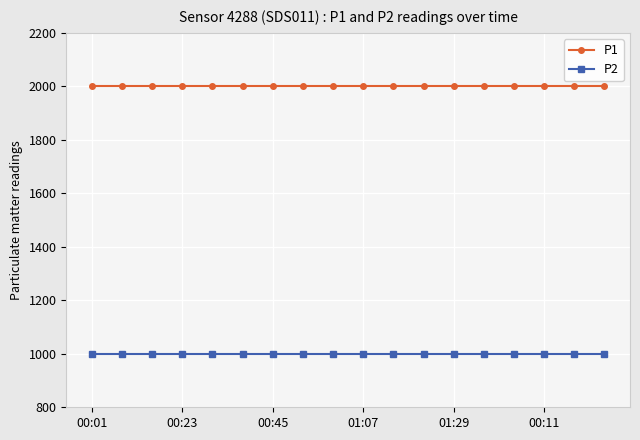

What are all the series names shown in the legend?

P1, P2